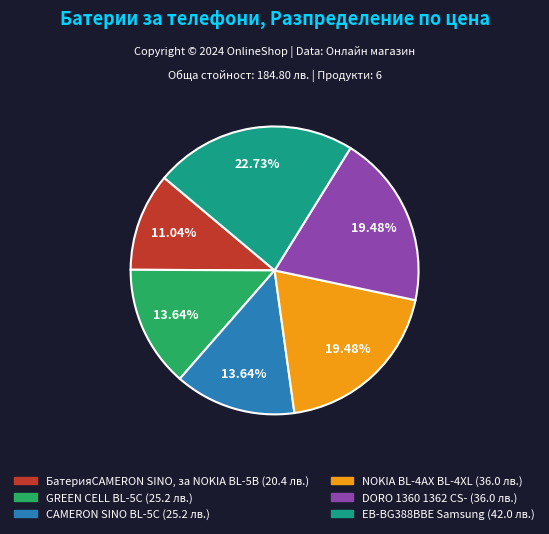

Combined, do БатерияCAMERON SINO, за NOKIA BL-5B and CAMERON SINO BL-5C account for over 50%?

No